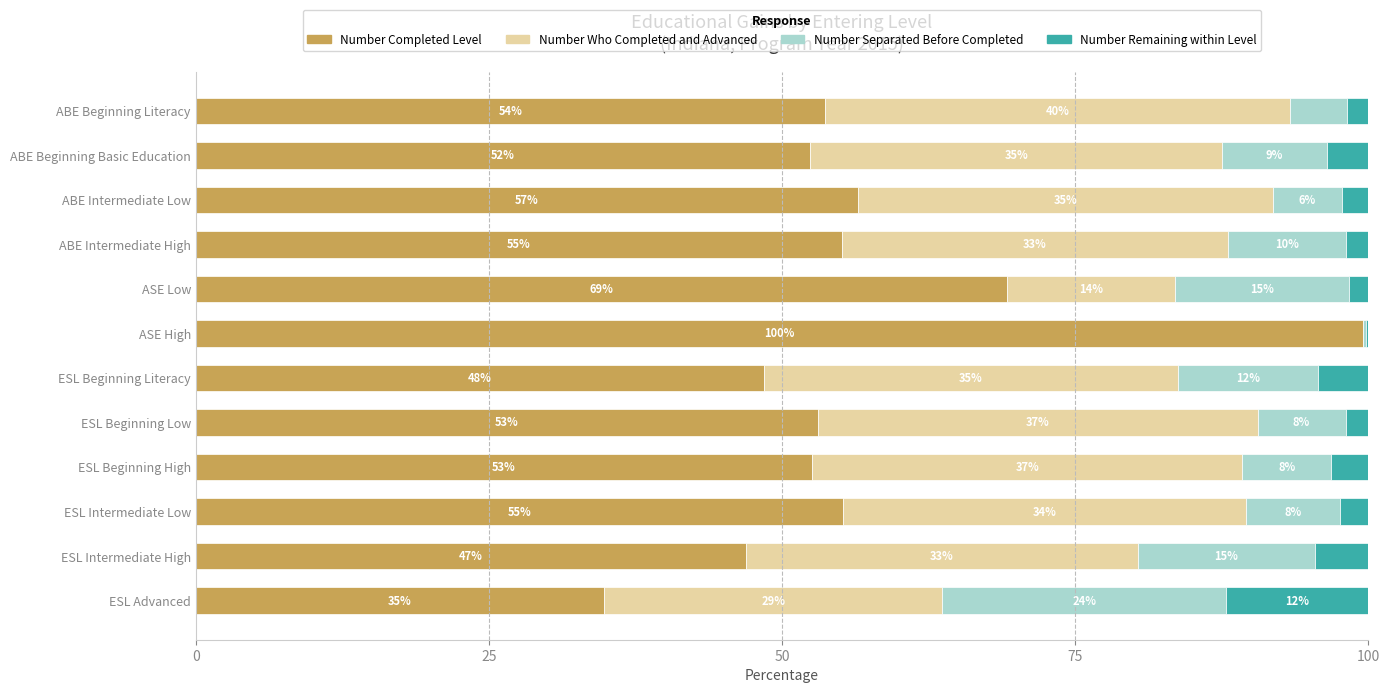

At which label is Number Completed Level closest to 67?

ASE Low